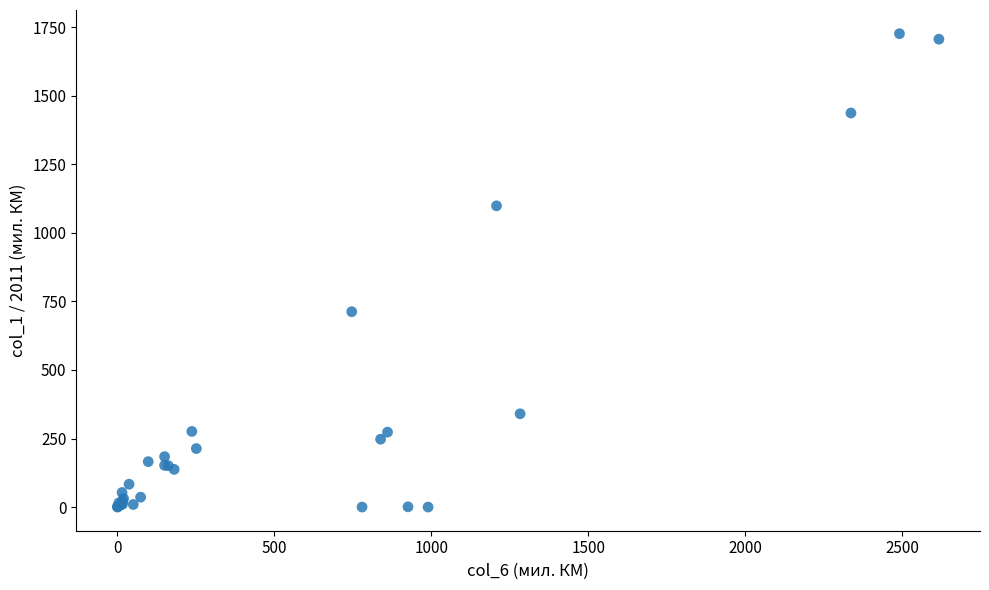

What Y value in the scatter plot is closest to 863?

712.6